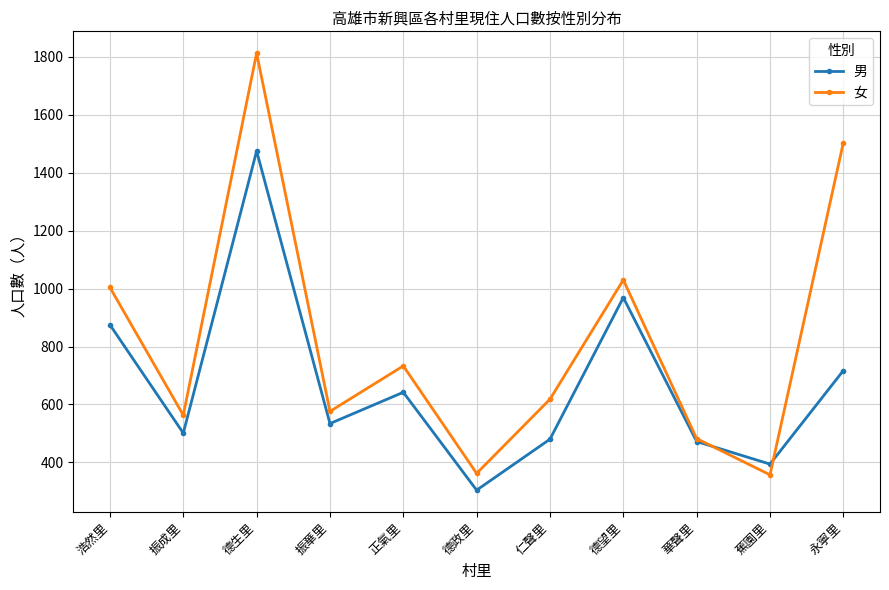

At which category does 男 reach its first local peak?

德生里